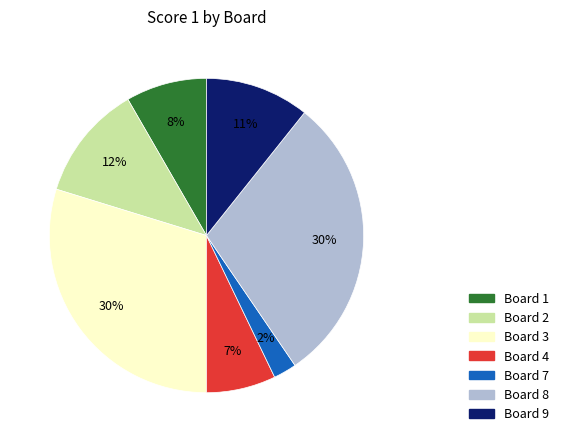

Is there a majority slice in this chart?

No